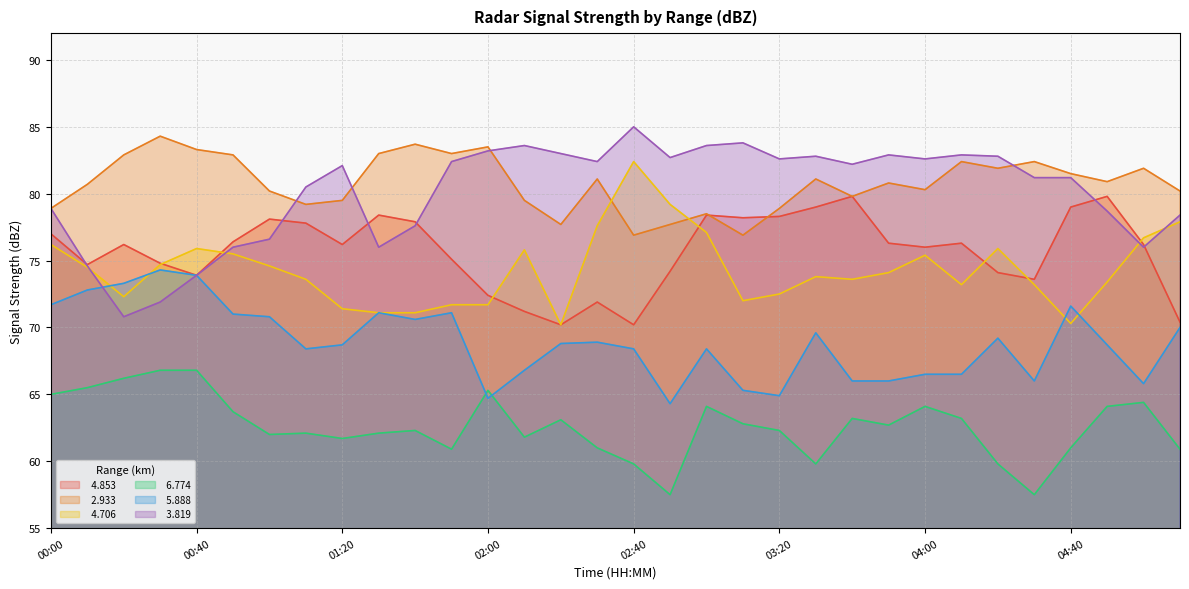

The value of   5.888 at 01:00 is 70.8. True or false?

True